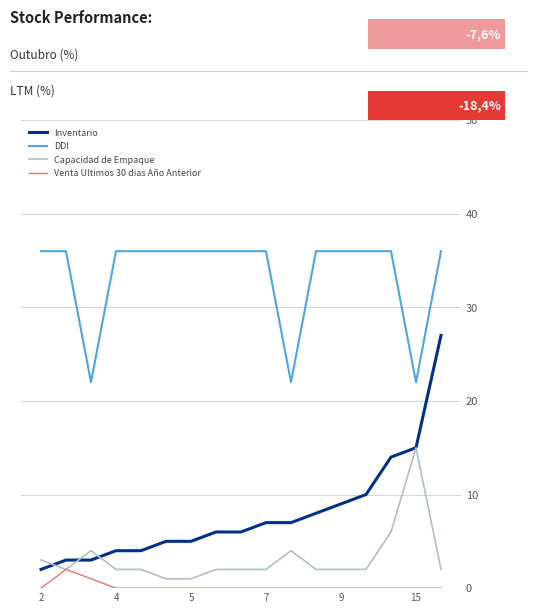

Which series has the widest spread of values?

Inventario